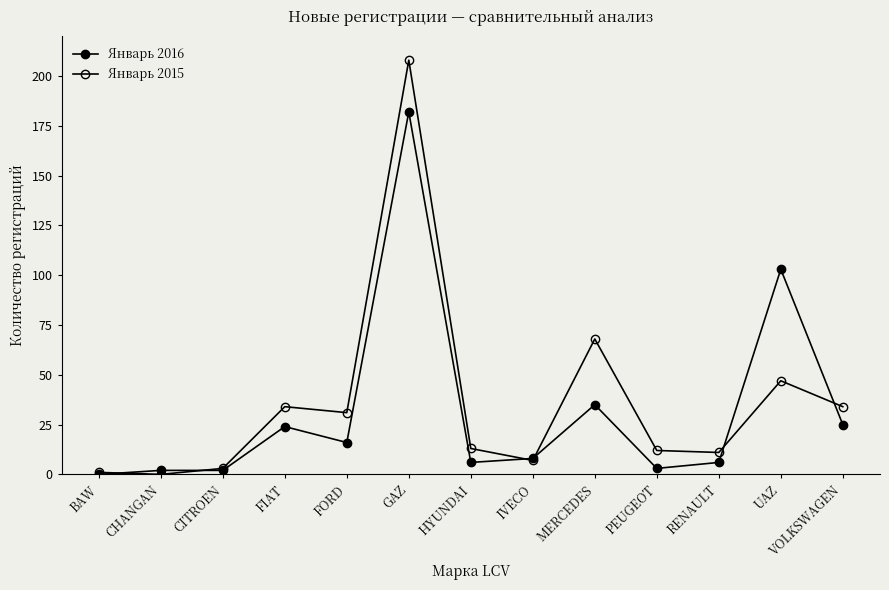

Reading right to left, what are all the values shown in this chart?

Январь 2016: VOLKSWAGEN=25	UAZ=103	RENAULT=6	PEUGEOT=3	MERCEDES=35	IVECO=8	HYUNDAI=6	GAZ=182	FORD=16	FIAT=24	CITROEN=2	CHANGAN=2	BAW=0
Январь 2015: VOLKSWAGEN=34	UAZ=47	RENAULT=11	PEUGEOT=12	MERCEDES=68	IVECO=7	HYUNDAI=13	GAZ=208	FORD=31	FIAT=34	CITROEN=3	CHANGAN=0	BAW=1